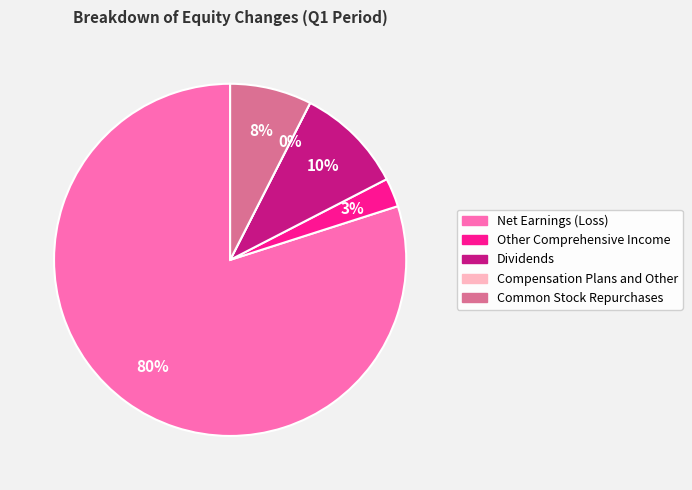

What portion of the pie excludes Net Earnings (Loss)?

20.1%